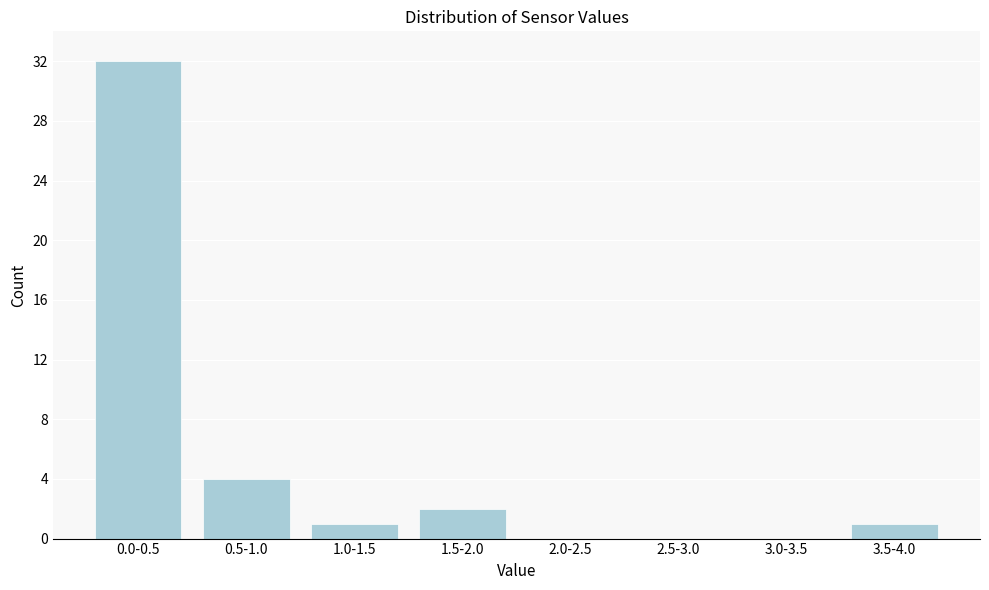

Reading left to right, extract all data points from this chart.

0.0-0.5=32	0.5-1.0=4	1.0-1.5=1	1.5-2.0=2	2.0-2.5=0	2.5-3.0=0	3.0-3.5=0	3.5-4.0=1